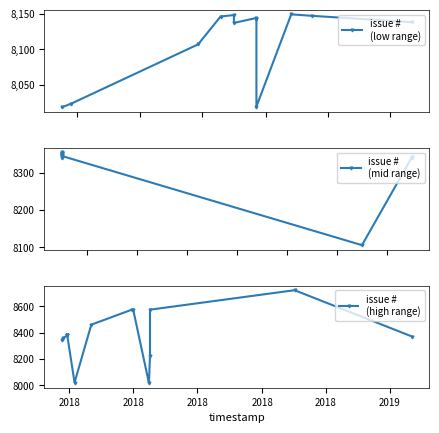

What is the label of the 6th point from the right?

2018-04-30